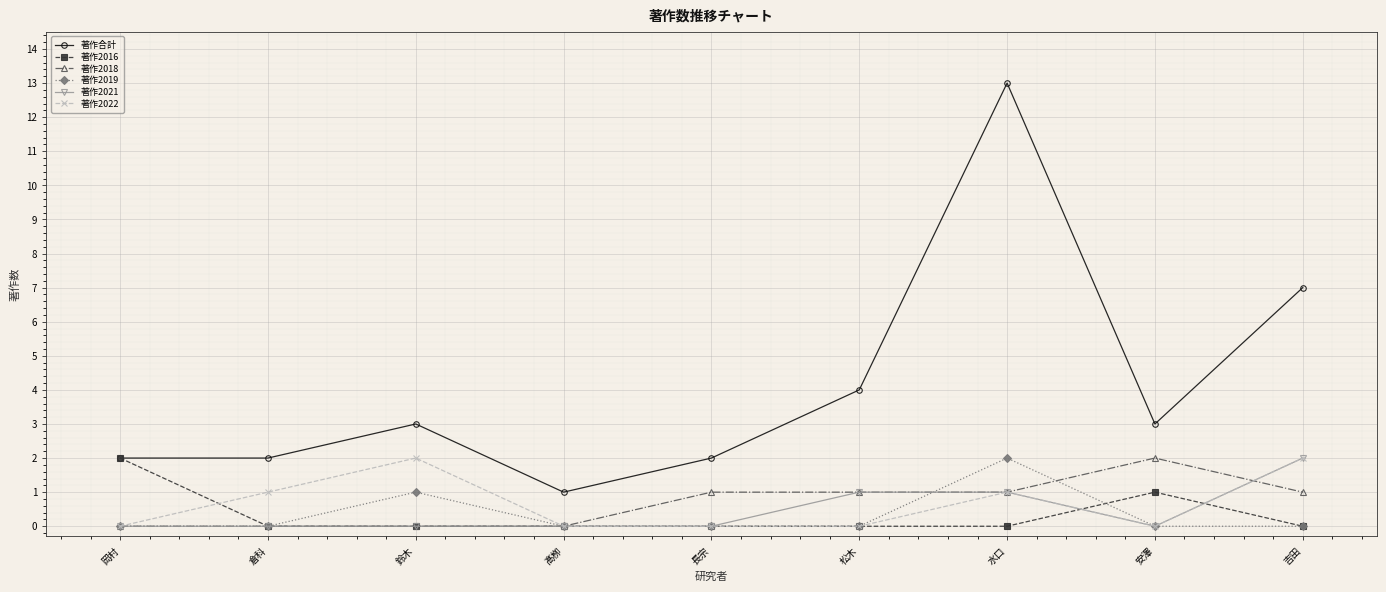

True or false: 著作2016 has a value of 1 at 鈴木.

False